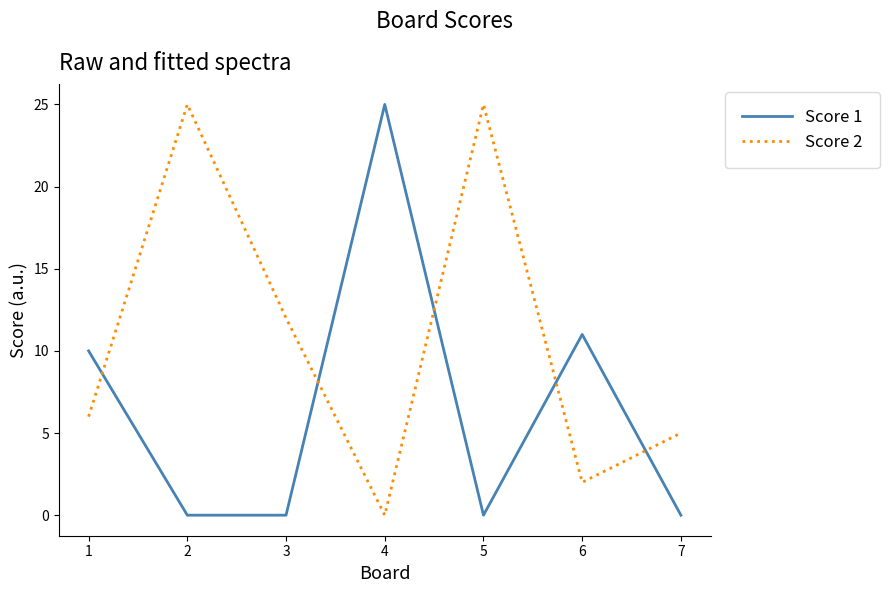

Reading left to right, transcribe all the data shown in this chart.

Score 1: 10	0	0	25	0	11	0
Score 2: 6	25	12	0	25	2	5